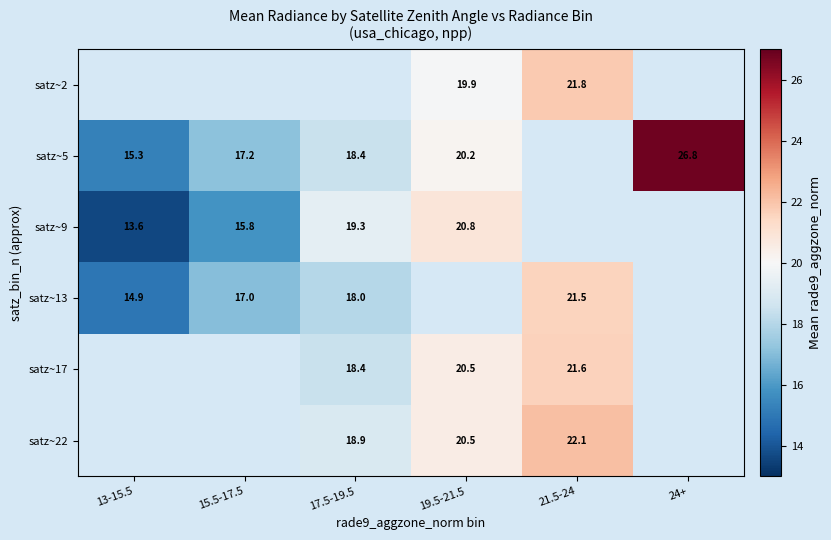

Is the value of satz~22 at 19.5-21.5 greater than the value of satz~13 at 13-15.5?

Yes